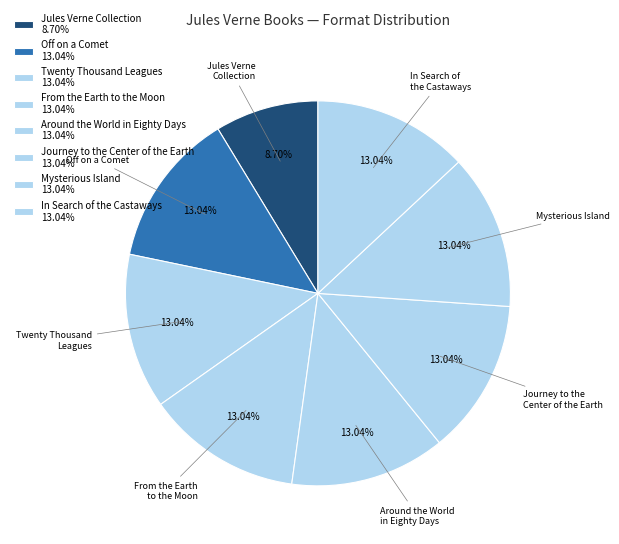

How many slices are in this pie chart?

8